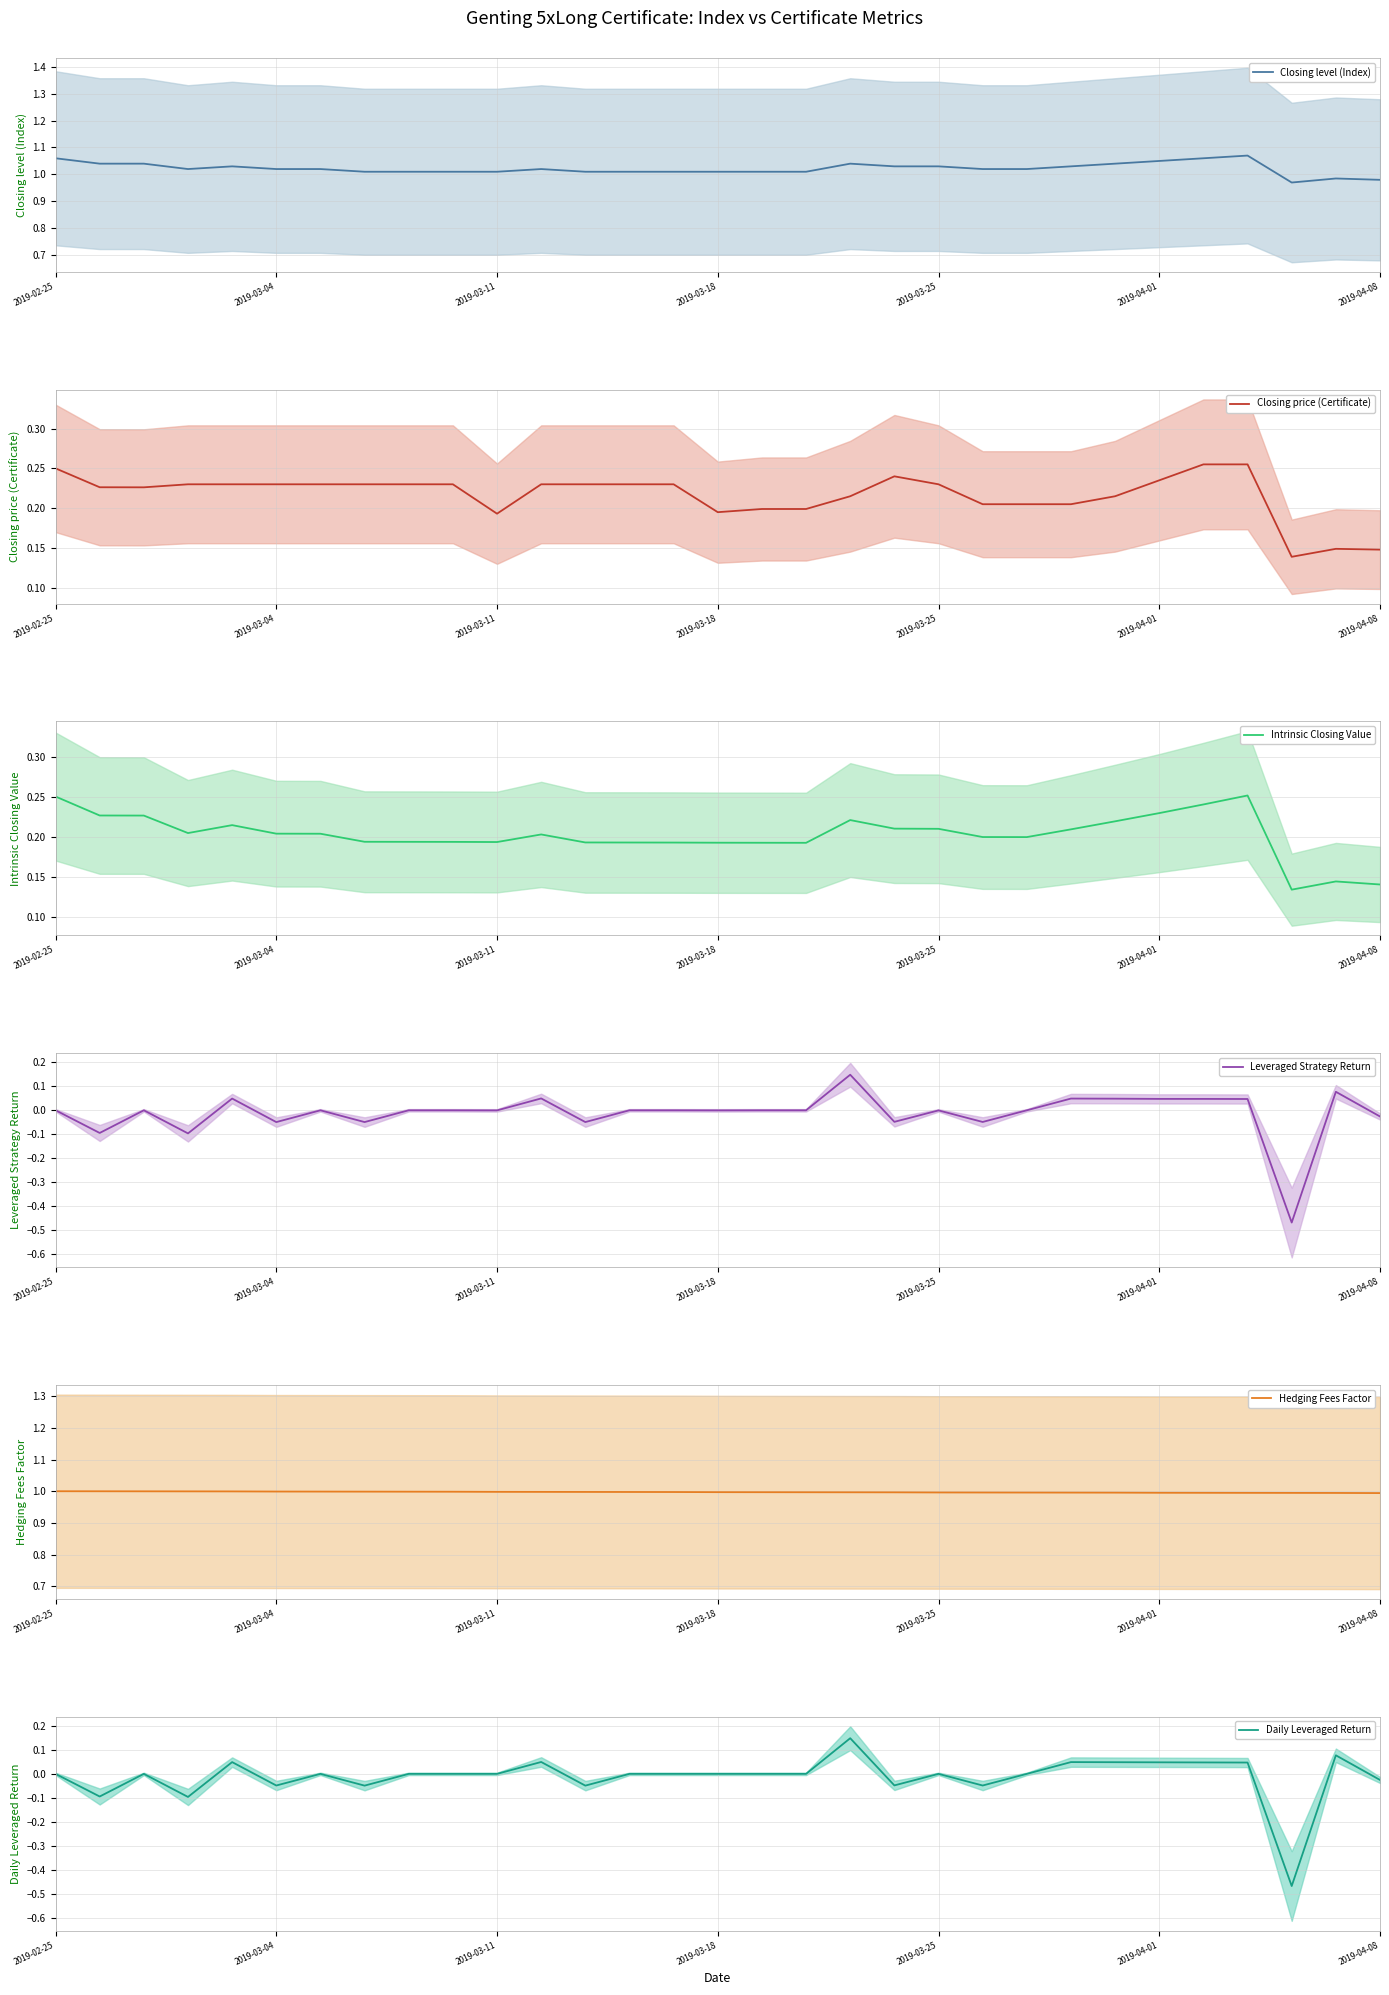

Is the value of Daily Leveraged Return at 28 greater than the value of Intrinsic Closing Value at 28?

No